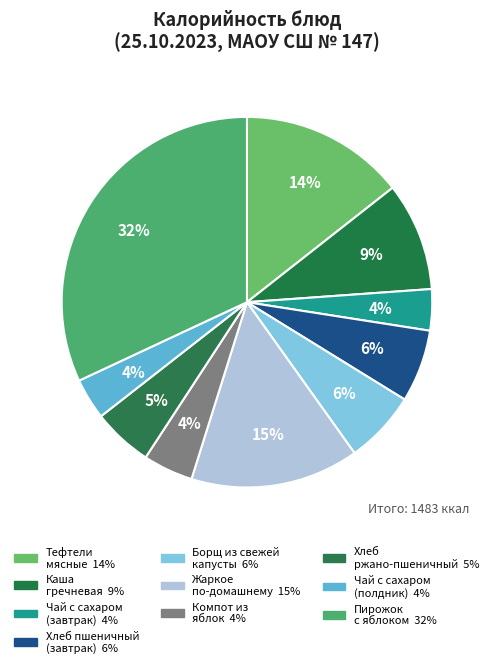

How many segments does this pie chart have?

10